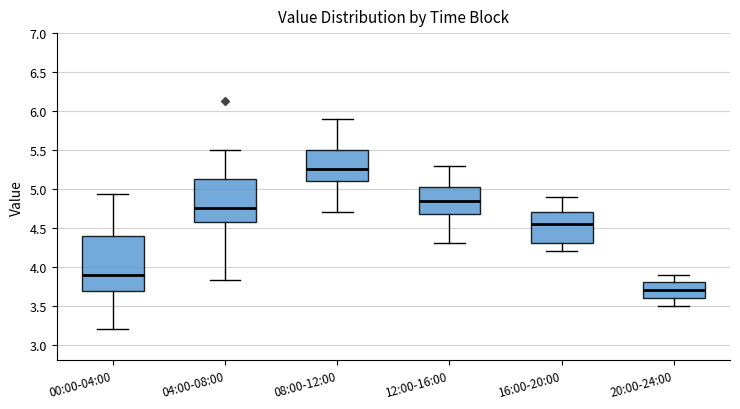

Reading left to right, read every box against the y-axis: the position of its median line, the range the box covers, and the ends of its whiskers. The values are not printed on the chart, so give them approximately, as read against the axis.

00:00-04:00: median 3.90, box 3.70 to 4.40, whiskers 3.20 to 4.95
04:00-08:00: median 4.75, box 4.60 to 5.15, whiskers 3.85 to 5.50
08:00-12:00: median 5.25, box 5.10 to 5.50, whiskers 4.70 to 5.90
12:00-16:00: median 4.85, box 4.70 to 5.05, whiskers 4.30 to 5.30
16:00-20:00: median 4.55, box 4.30 to 4.70, whiskers 4.20 to 4.90
20:00-24:00: median 3.70, box 3.60 to 3.80, whiskers 3.50 to 3.90